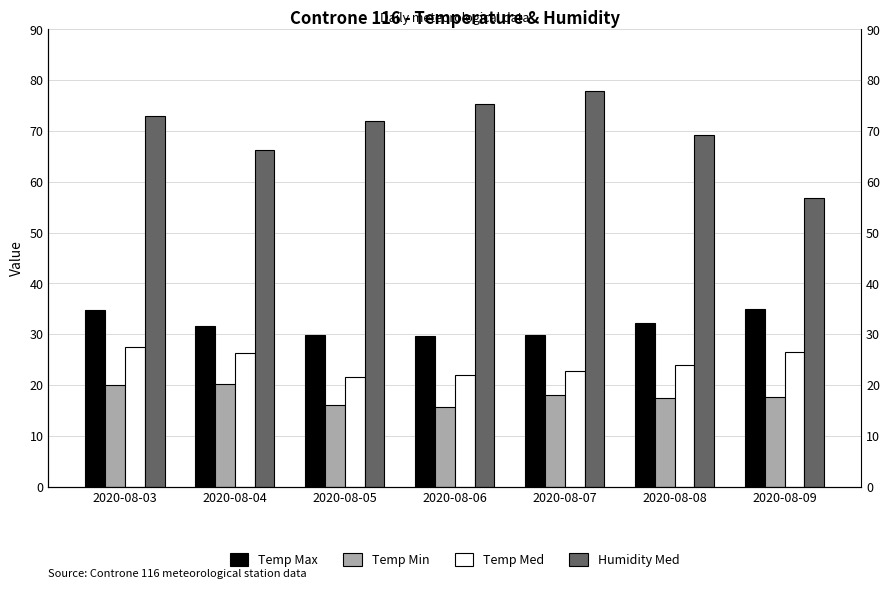

Reading left to right, list all the values displayed in this chart.

Temp Max: 34.8	31.7	29.9	29.7	29.9	32.3	34.9
Temp Min: 20.1	20.2	16.0	15.7	18.1	17.5	17.6
Temp Med: 27.4	26.3	21.6	21.9	22.8	24.0	26.6
Humidity Med: 72.9	66.3	72.0	75.4	77.8	69.3	56.9